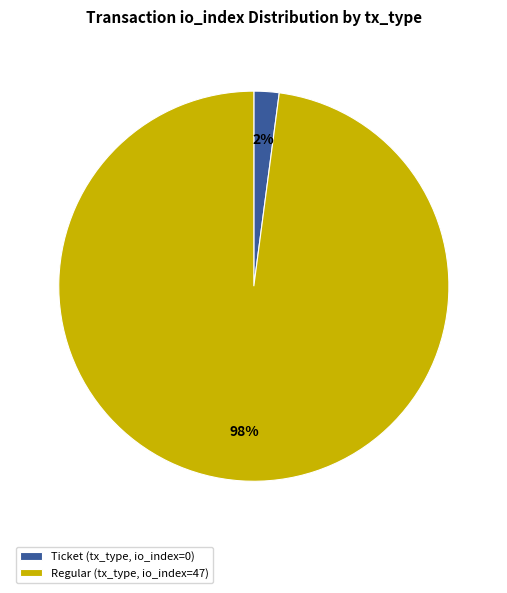

Count the number of slices in the pie.

2